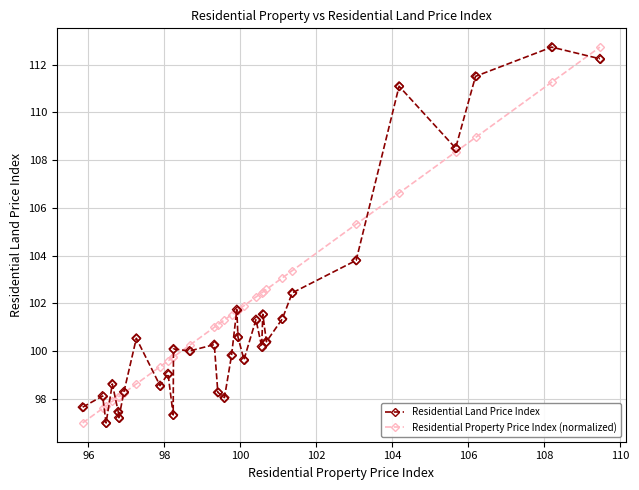

What are all the series names shown in the legend?

Residential Land Price Index, Residential Property Price Index (normalized)